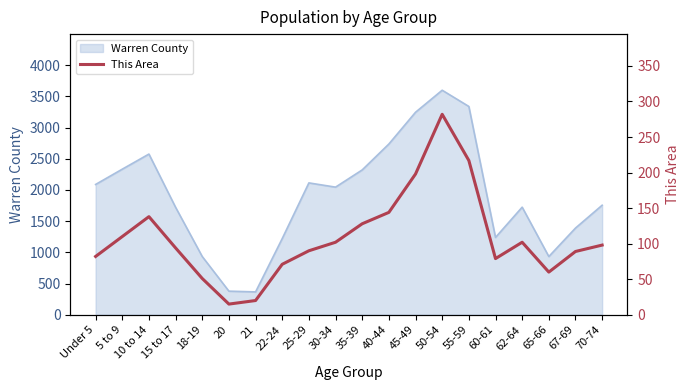

Which label corresponds to the largest value in the chart?

50-54